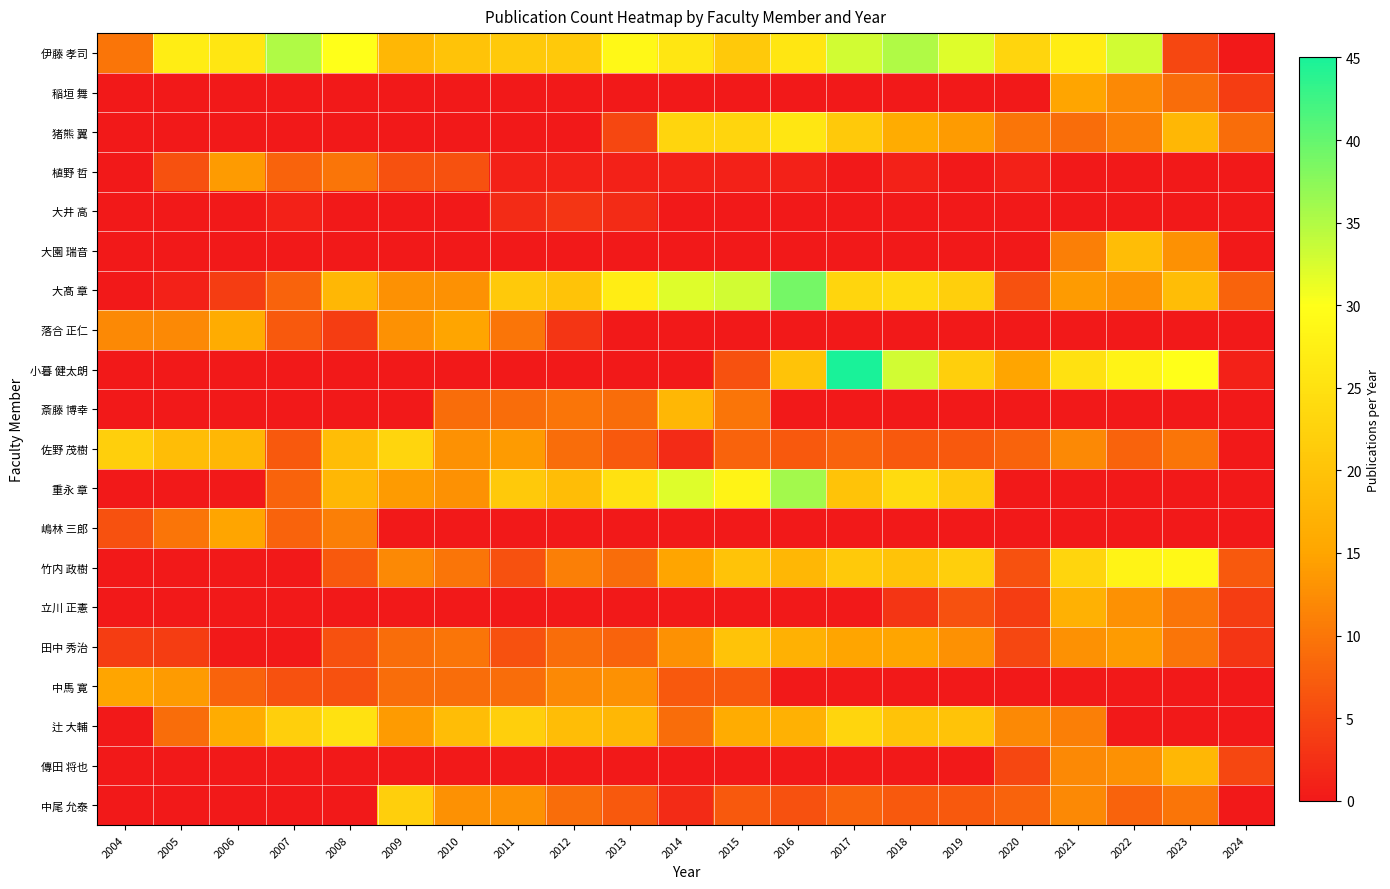

At how many categories does at least one series exceed 9?

20